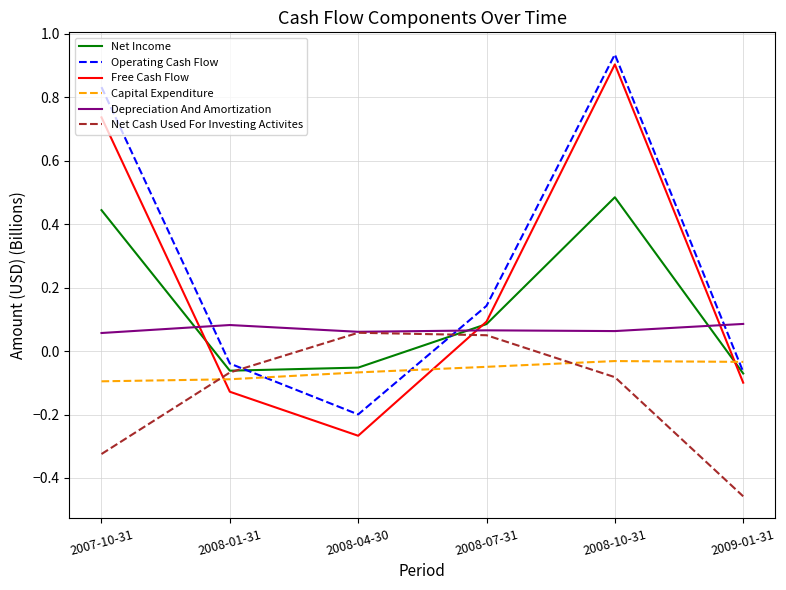

Does the chart display data point markers on the line(s)?

No